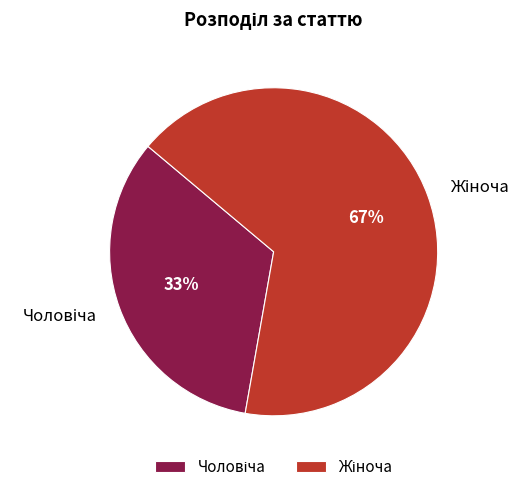

Is there a majority slice in this chart?

Yes